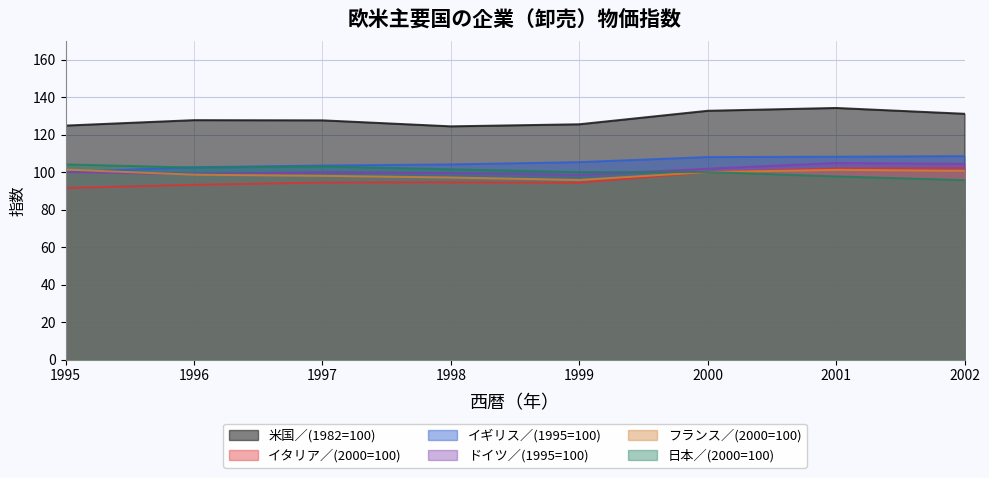

How many categories are shown in the chart?

8